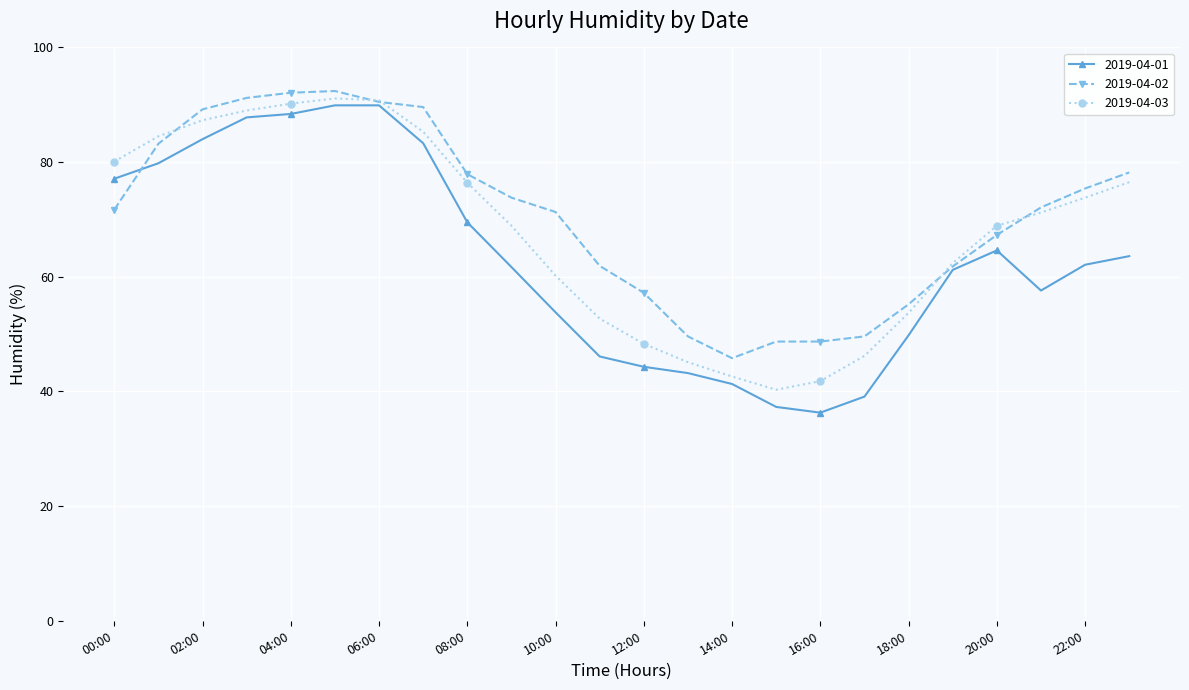

True or false: 2019-04-03 has more than 0 interior local peaks.

True